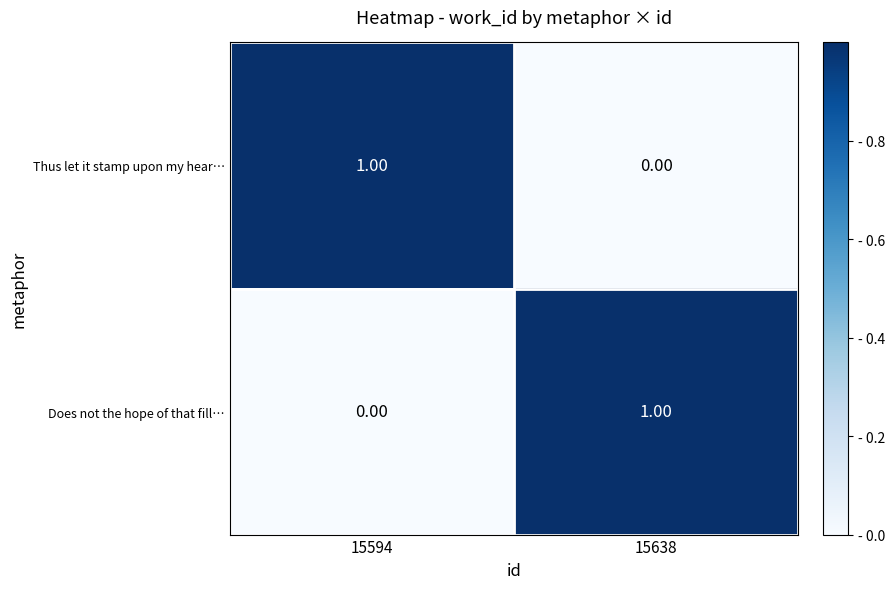

What is the spread (max minus min) of values at 15638?

1